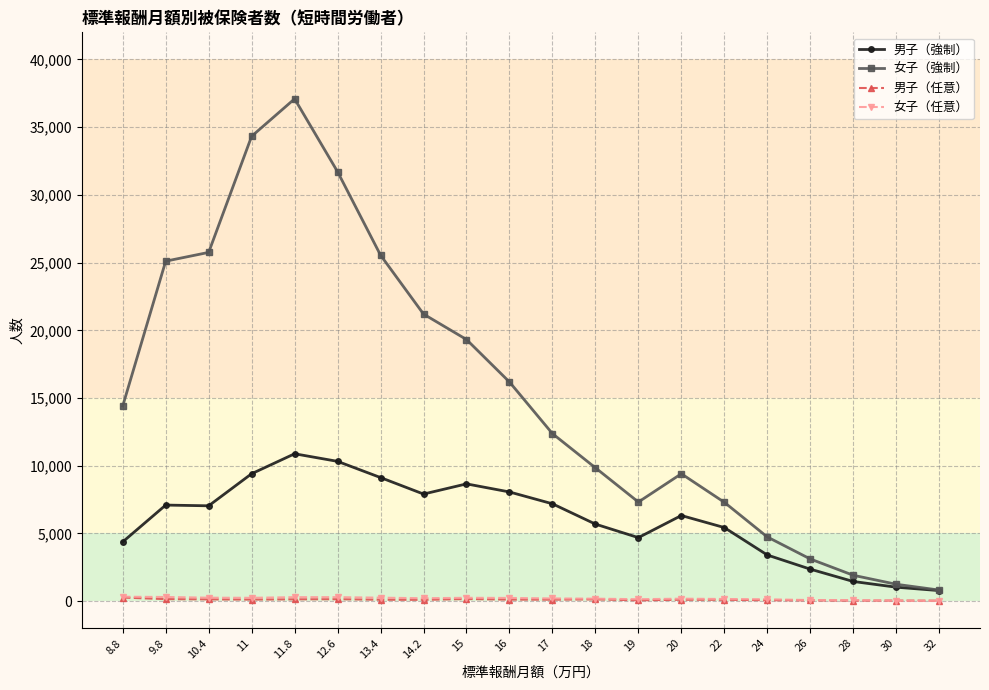

Does the chart display data point markers on the line(s)?

Yes